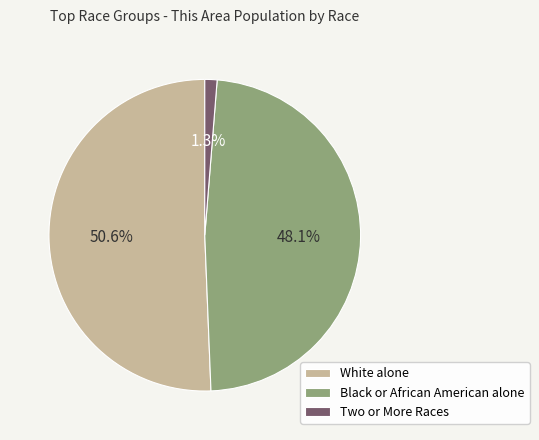

Does any single category account for the majority?

Yes